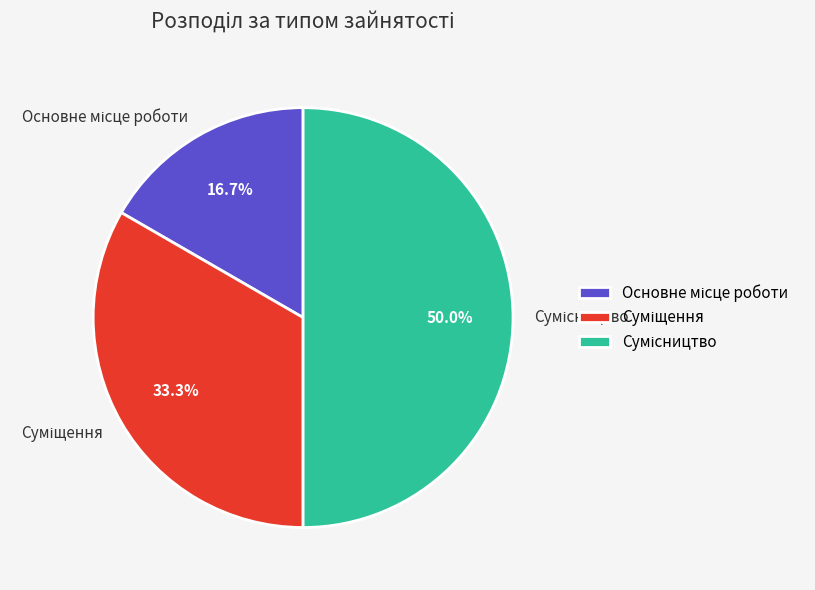

How many segments does this pie chart have?

3